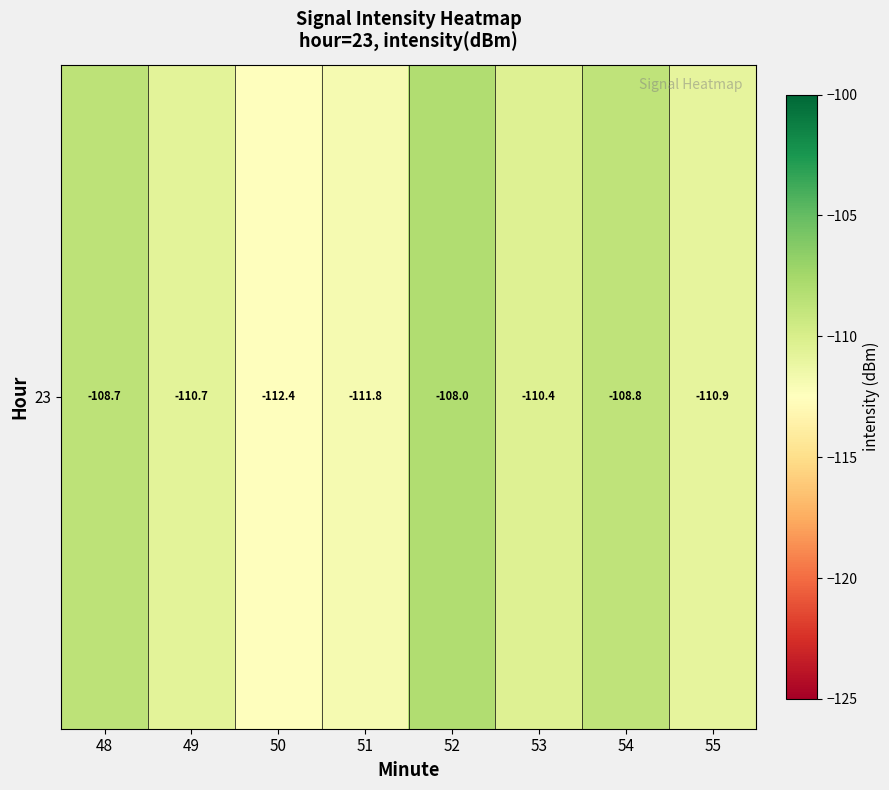

What is the minimum value shown in the chart?

-112.4